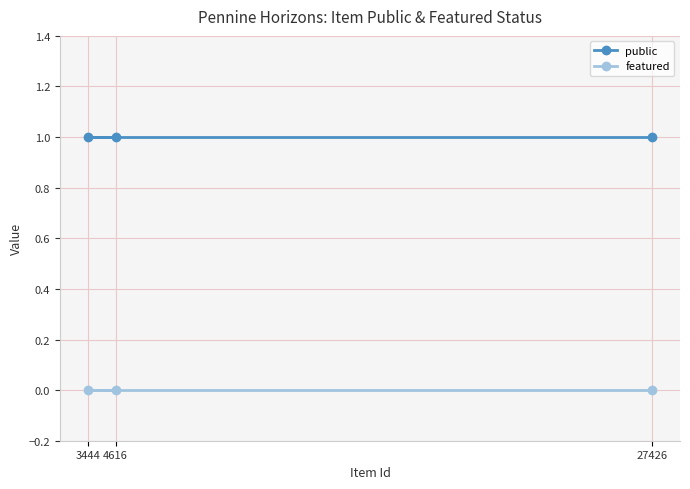

Which has a higher value, 4616 or 3444?

4616